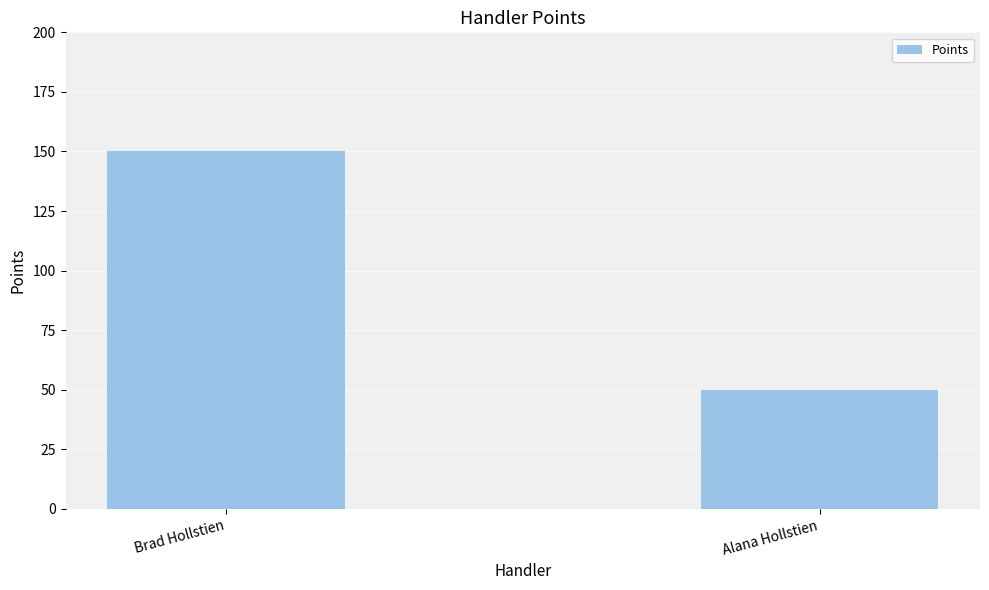

What is the value of the 2nd bar from the left?

50